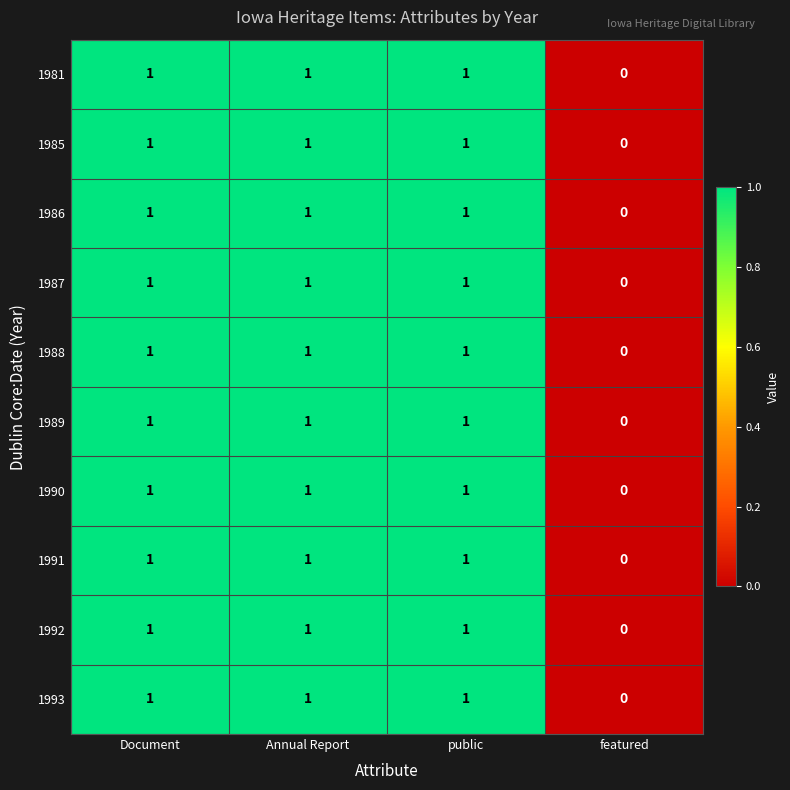

How many 1993 values are between 1 and 2?

3